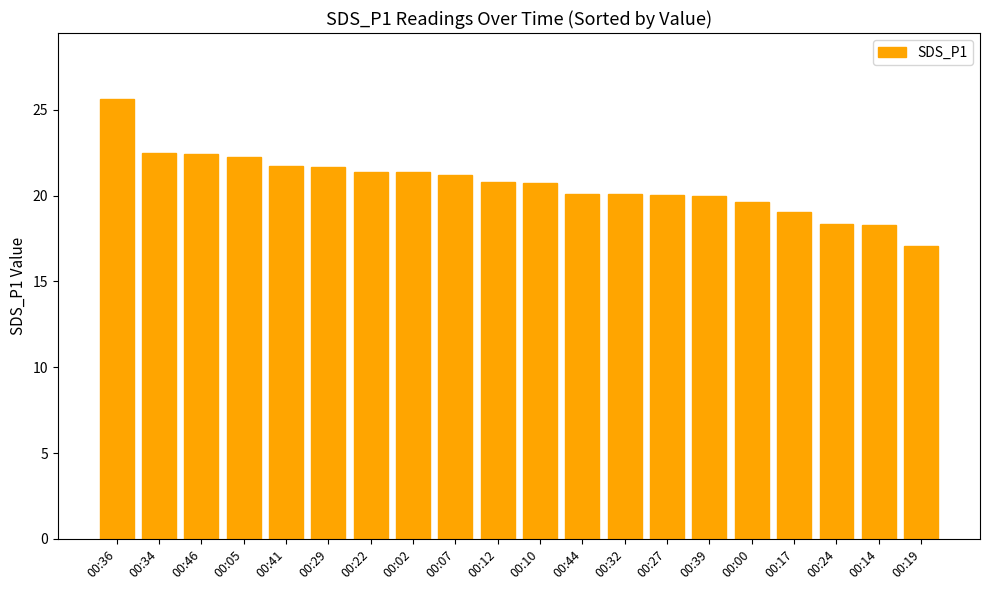

The value at 00:14 is 31.2. True or false?

False